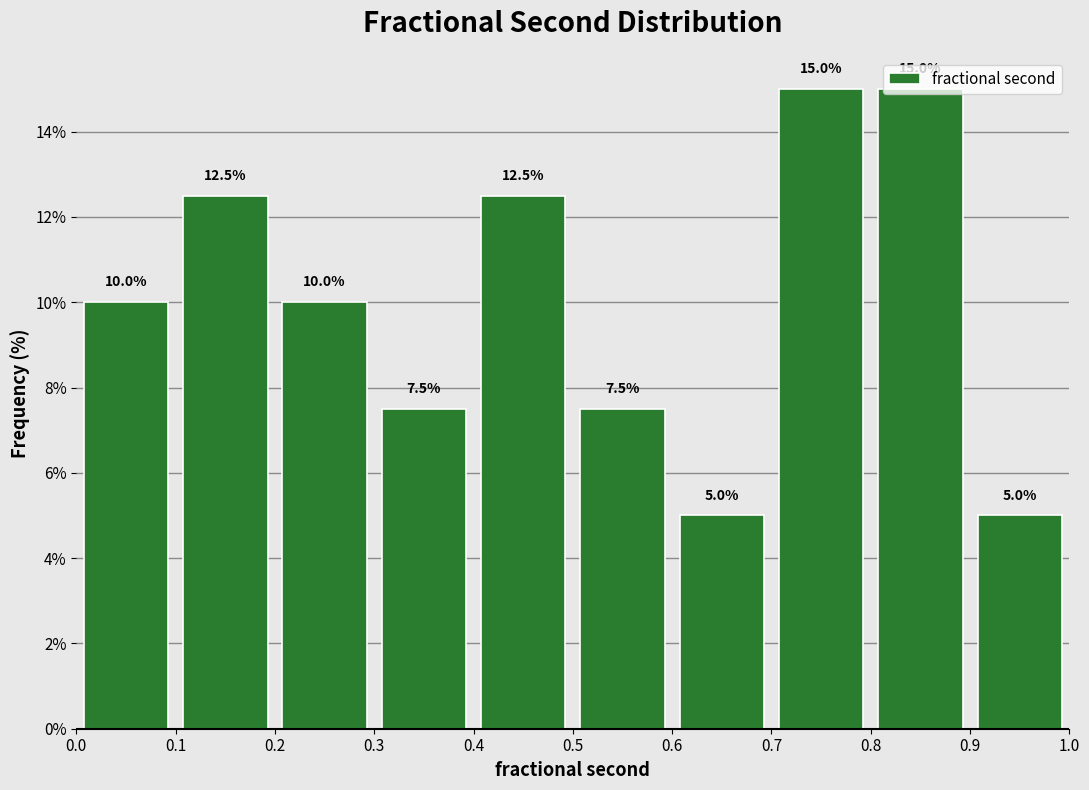

Reading left to right, list every bar in this chart as the range it spans on the x-axis followed by its height.

0.0 to 0.1: 10.0
0.1 to 0.2: 12.5
0.2 to 0.3: 10.0
0.3 to 0.4: 7.5
0.4 to 0.5: 12.5
0.5 to 0.6: 7.5
0.6 to 0.7: 5.0
0.7 to 0.8: 15.0
0.8 to 0.9: 15.0
0.9 to 1.0: 5.0